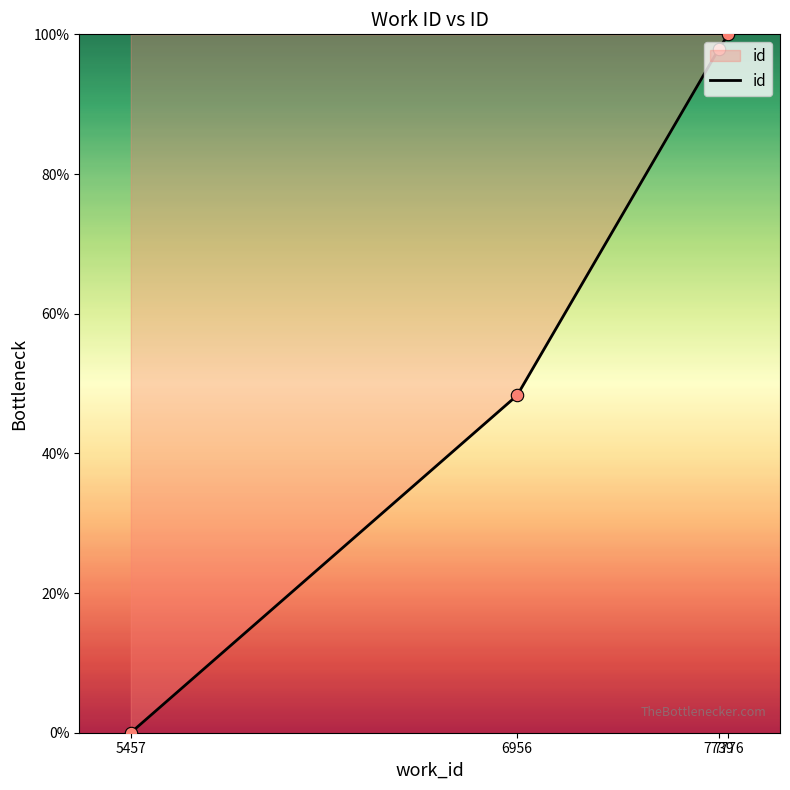

What is the change in value from 7739 to 7776?

+2.1